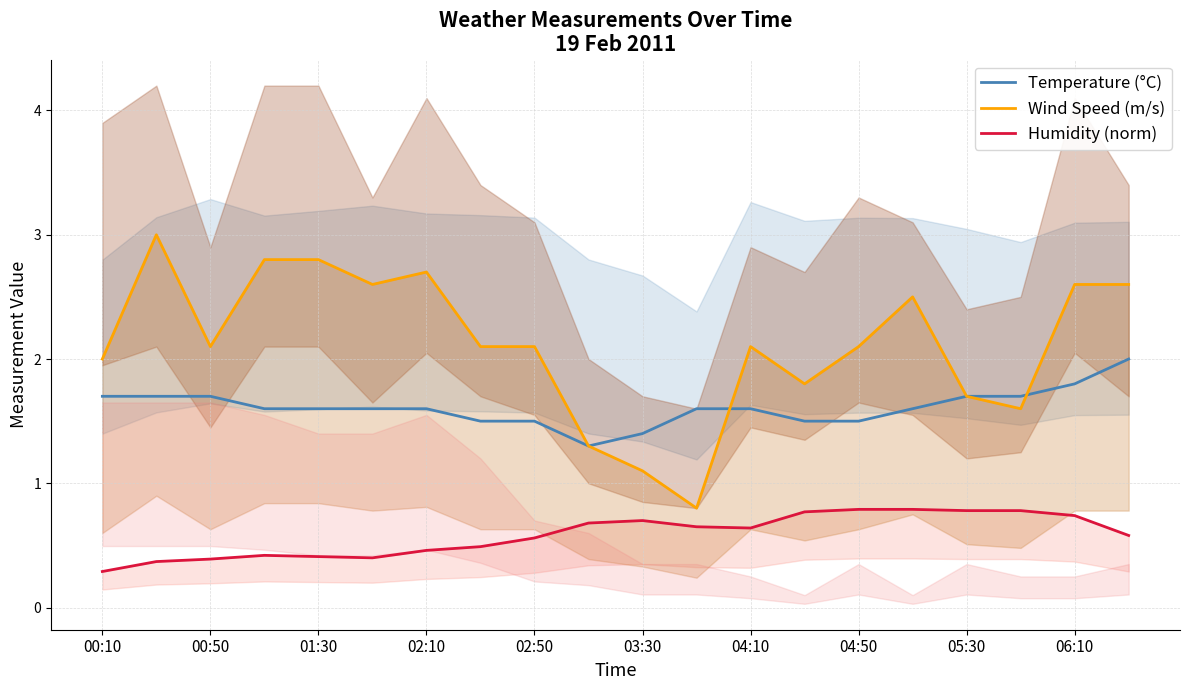

True or false: Humidity (norm) and Wind Speed (m/s) intersect in this chart.

False